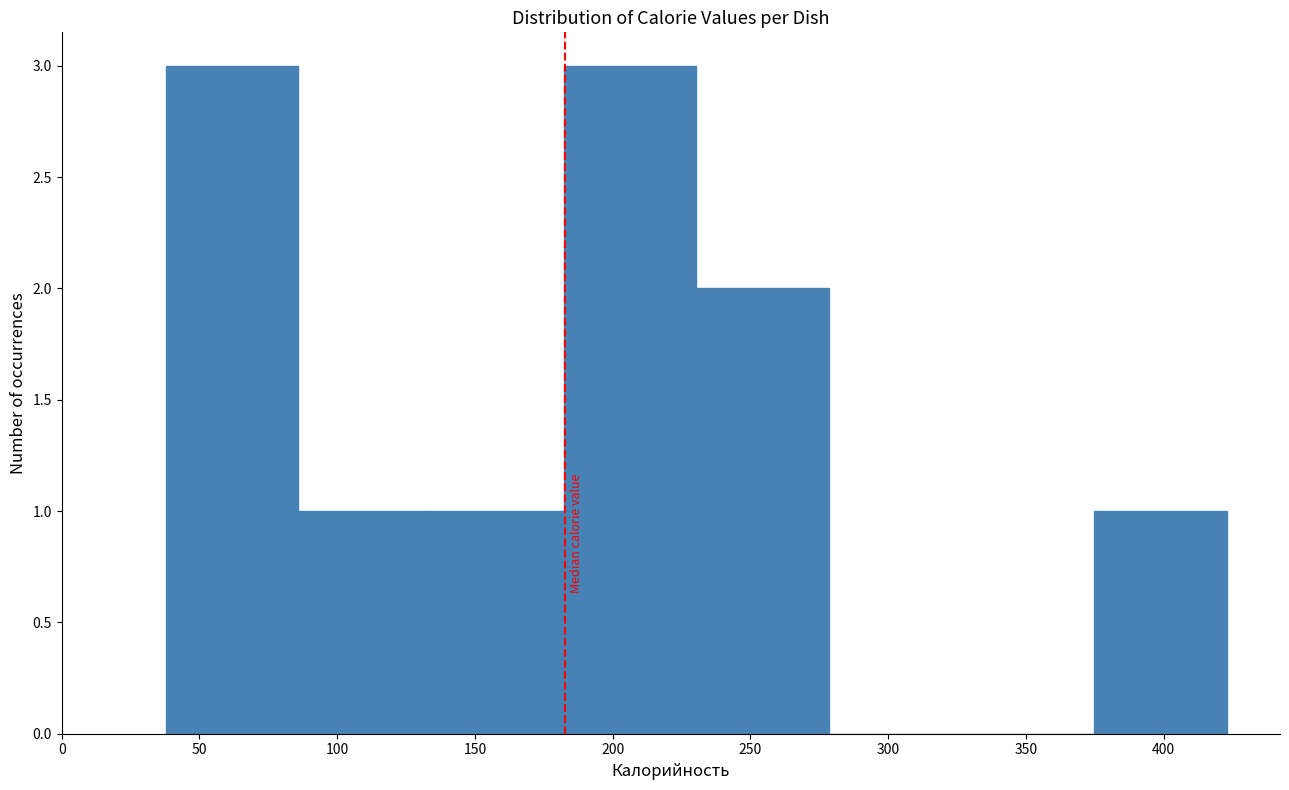

What is the height of the bar covering 180 to 230 on the x-axis? Neither the bar edges nor the heights are printed on the chart, so give them approximately, as read against the axes.

3